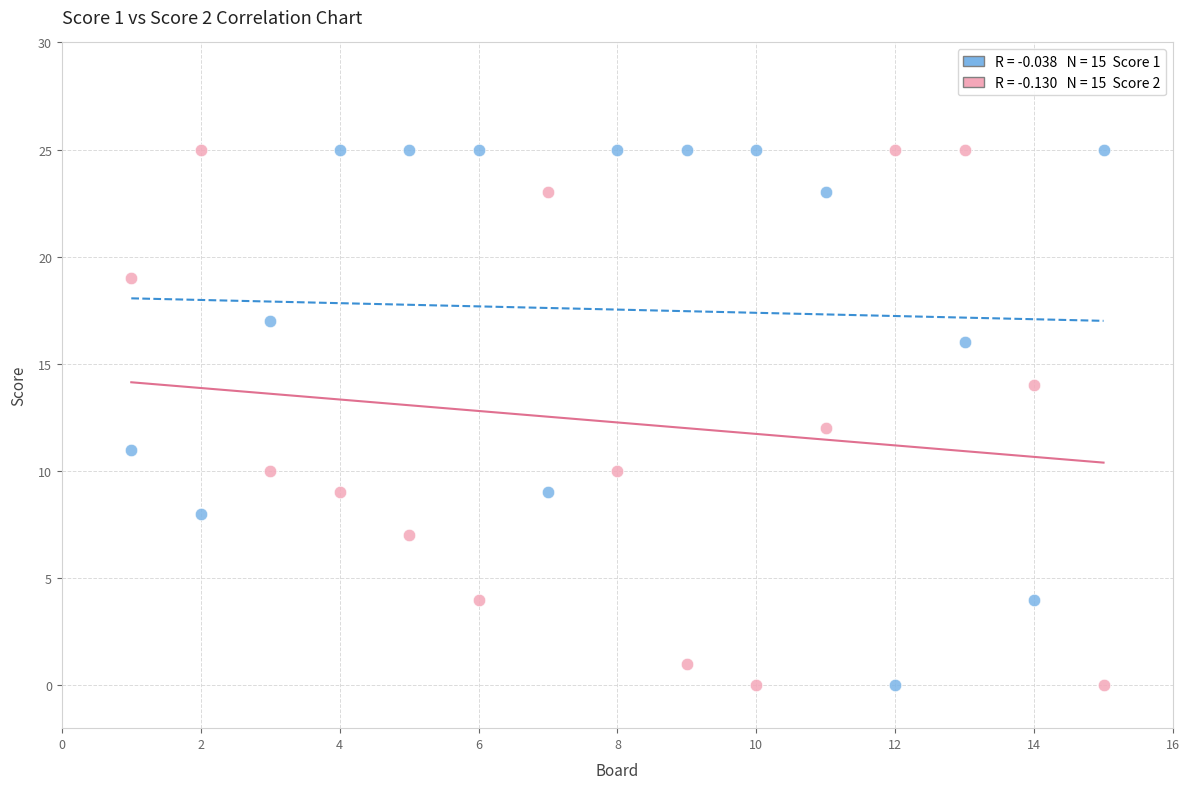

Across all data points, what is the range of Y values (max minus min)?

25